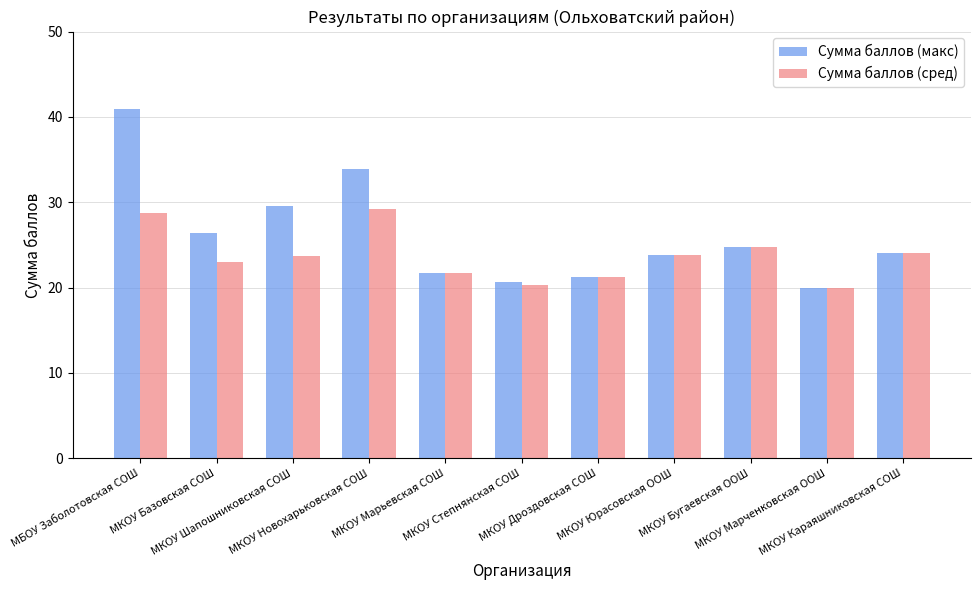

What is the average value of the Сумма баллов (макс) series?

26.1